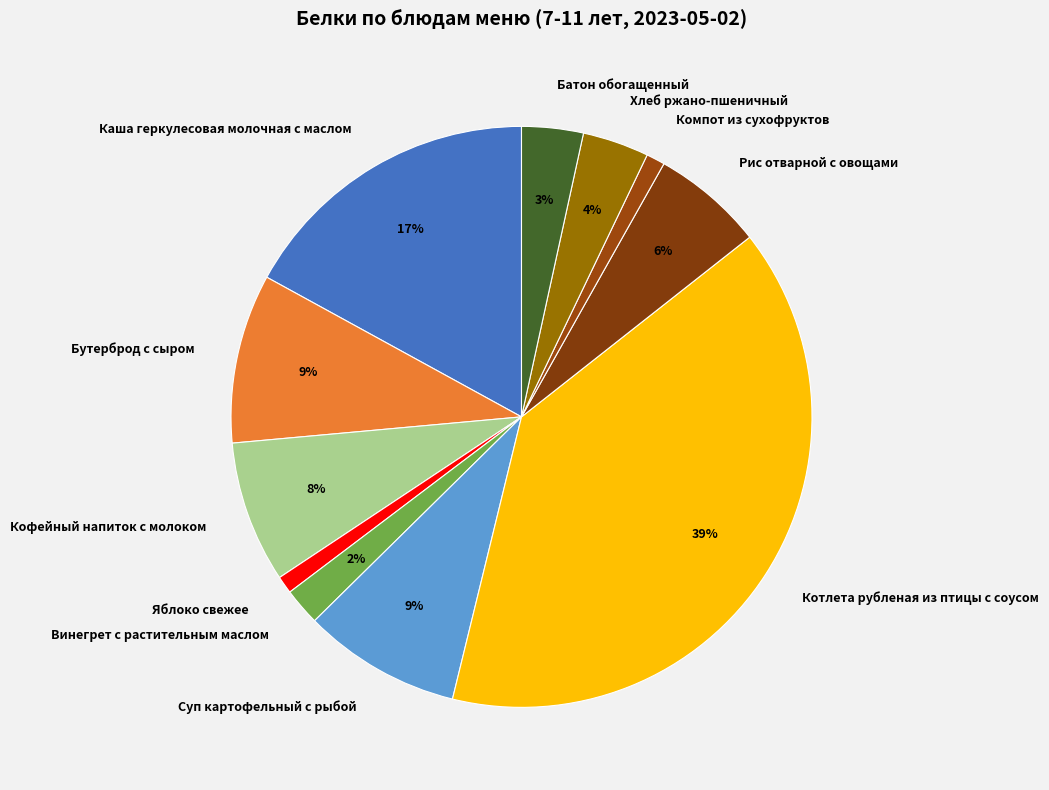

To the nearest percent, what is the difference between the largest and smallest slice percentages?

38%